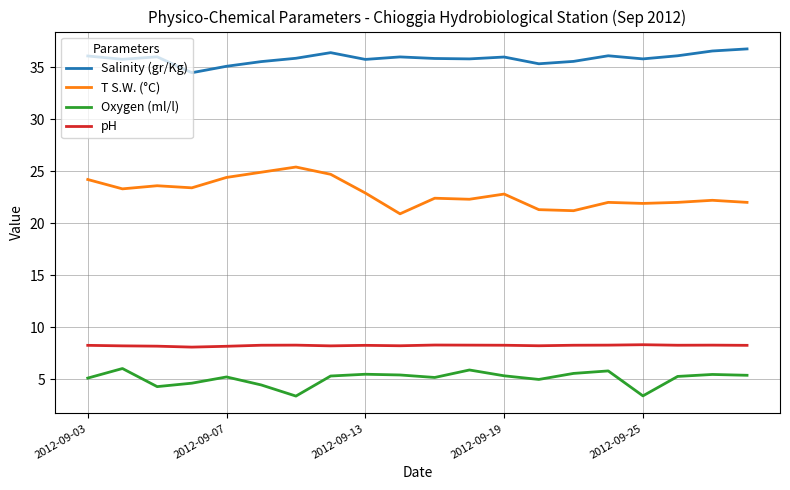

Which series has the largest total across all categories?

Salinity (gr/Kg)